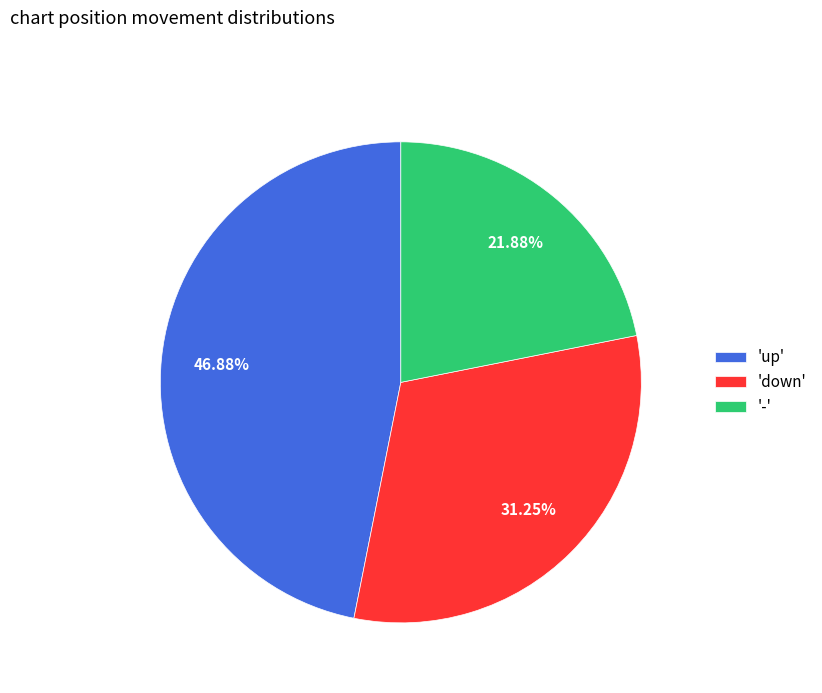

Do '-' and 'up' together represent more than half of the pie?

Yes